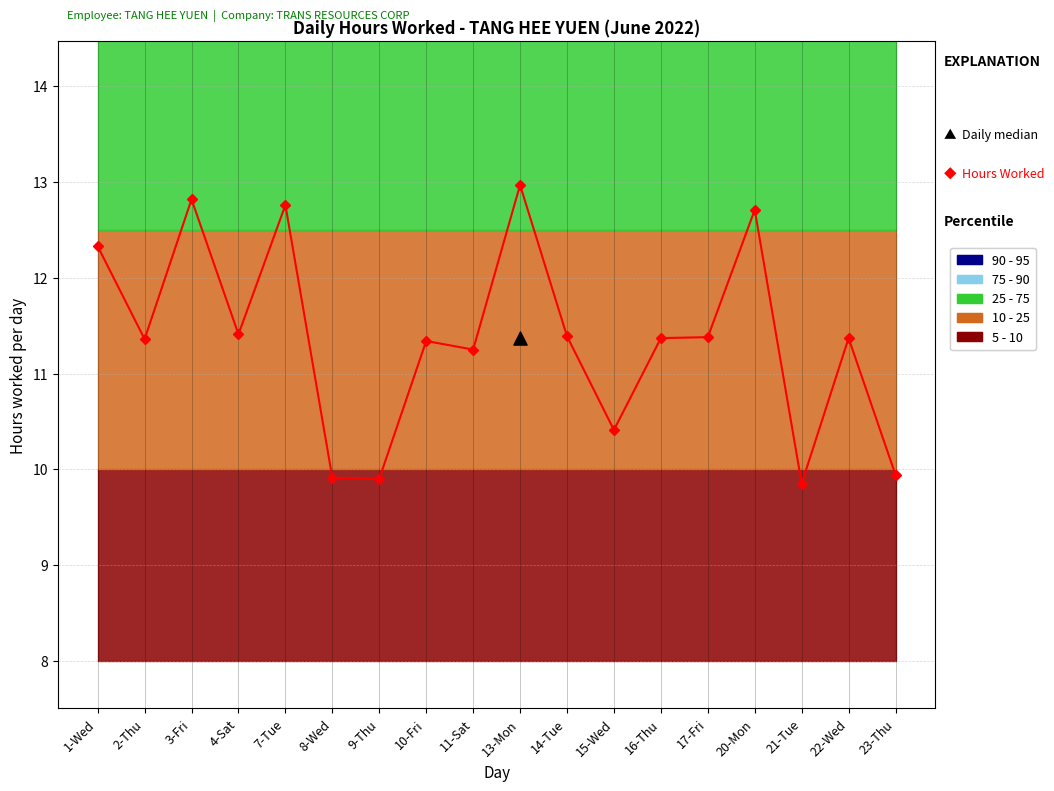

What is the ratio of the value at 3-Fri to the value at 20-Mon?

1.0